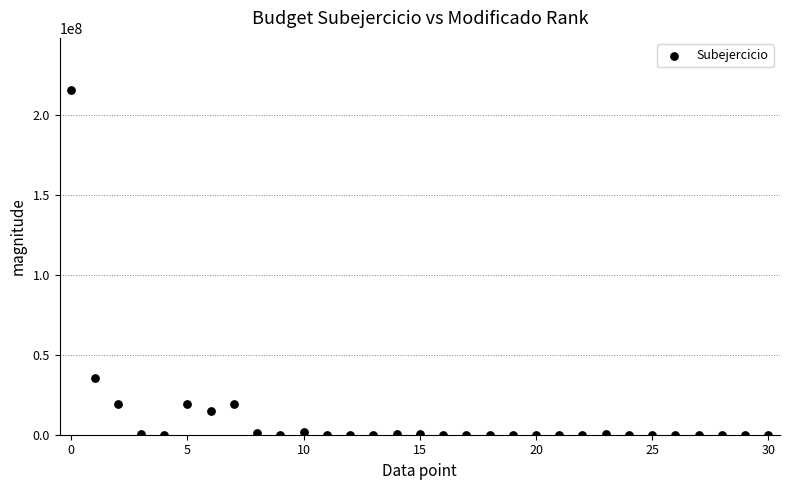

What Y value in the scatter plot is closest to 107981357?

35679011.6